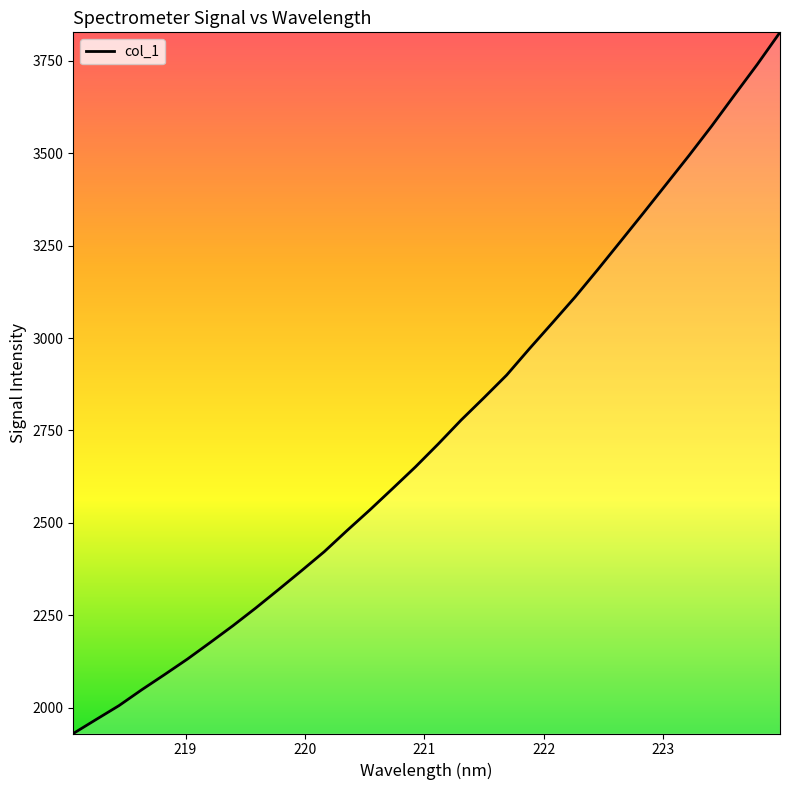

What is the greatest value displayed?

3826.8